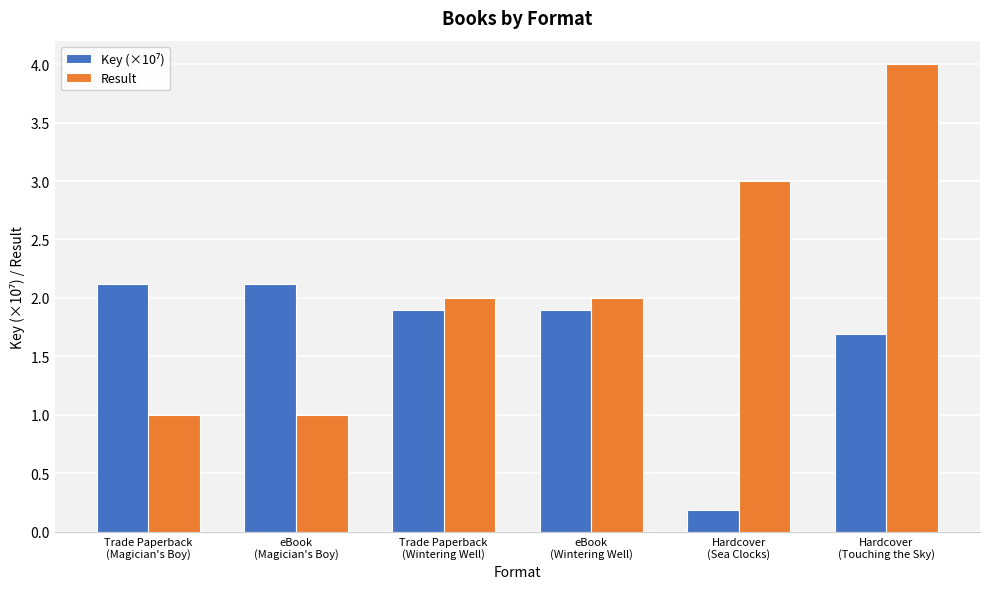

What is the sum of all Result values?

13.0